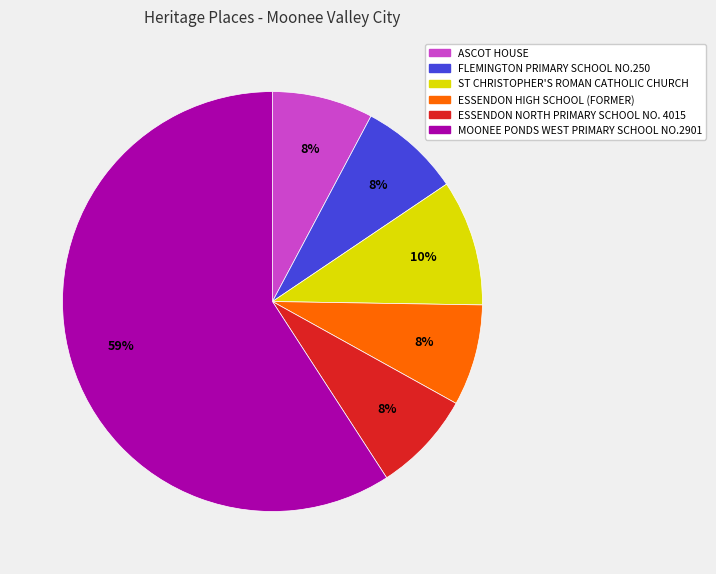

What is the ratio of the value at ST CHRISTOPHER'S ROMAN CATHOLIC CHURCH to the value at ESSENDON HIGH SCHOOL (FORMER)?

1.2